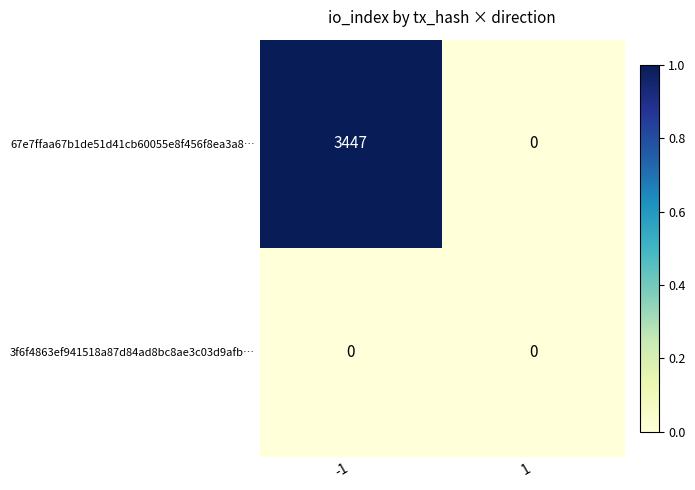

List the series in order of their peak value, highest first.

67e7ffaa67b1de51d41cb60055e8f456f8ea3a8…, 3f6f4863ef941518a87d84ad8bc8ae3c03d9afb…